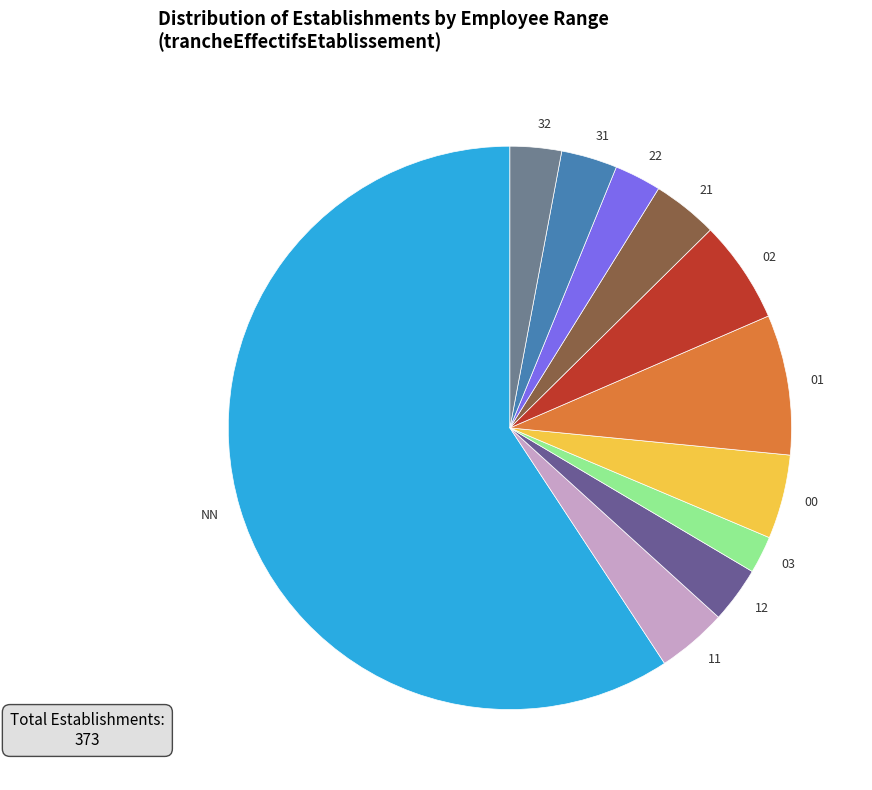

What is the majority slice?

NN